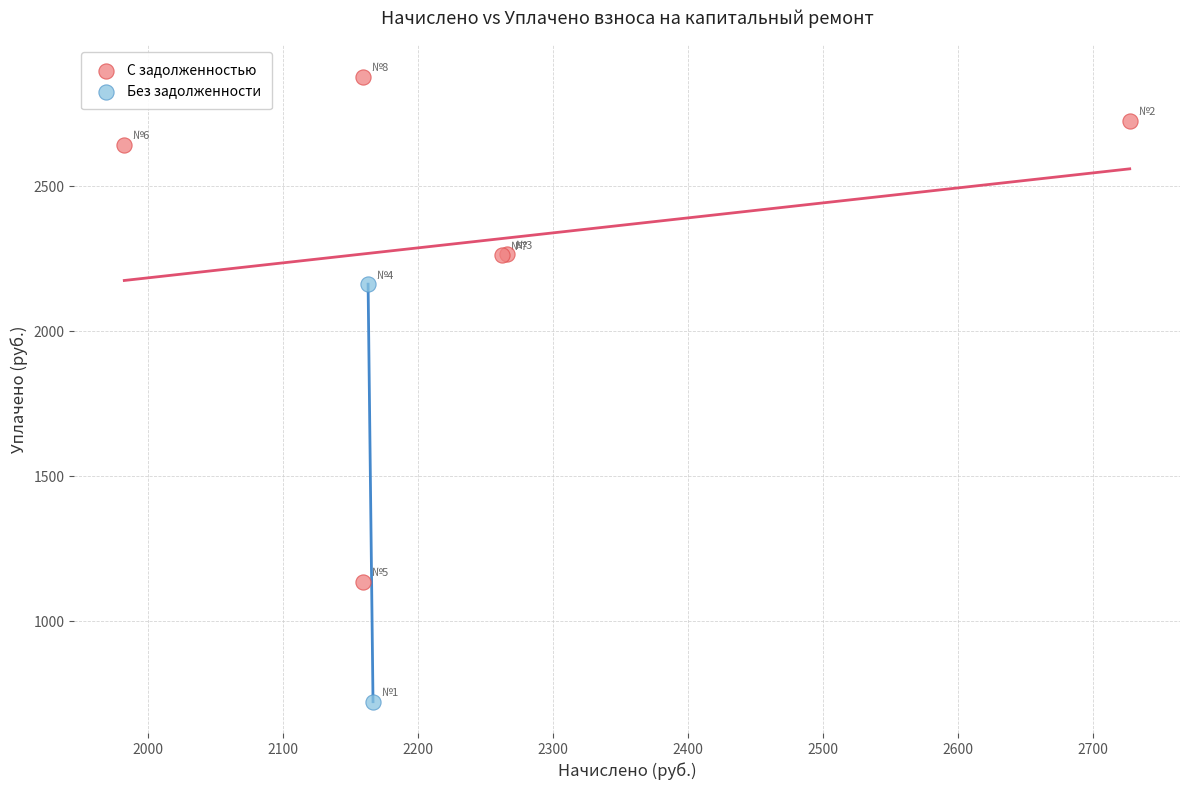

Which series has the largest Y range (max minus min)?

С задолженностью